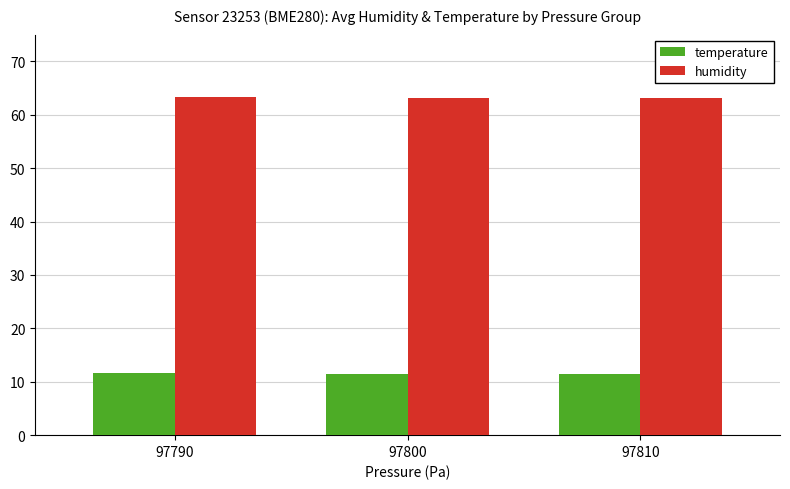

Rank the series at 97800 from lowest to highest value.

temperature, humidity